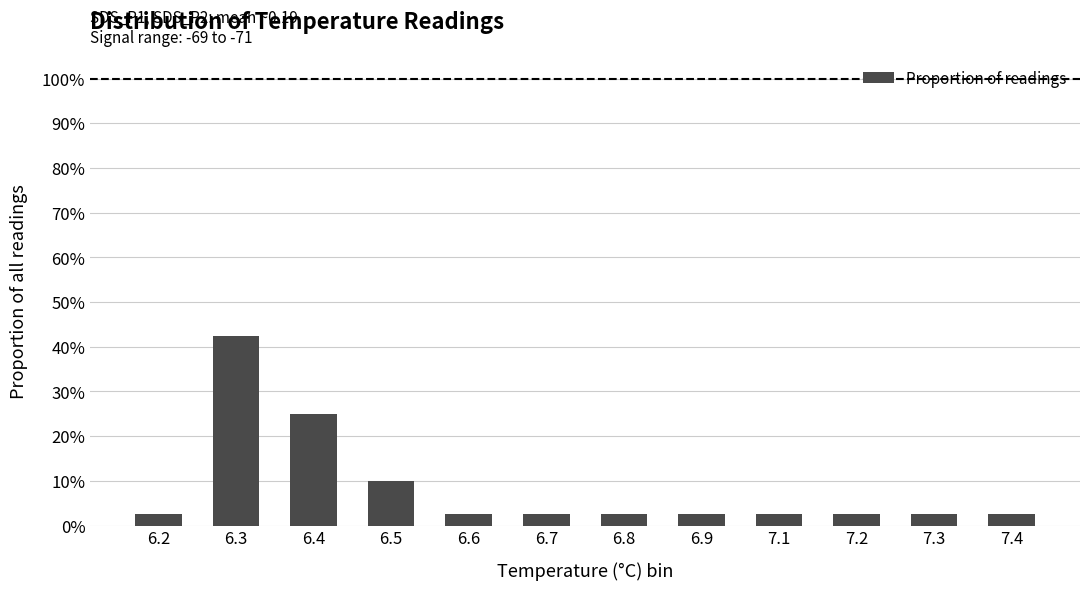

What is the label of the 9th bar from the right?

6.5